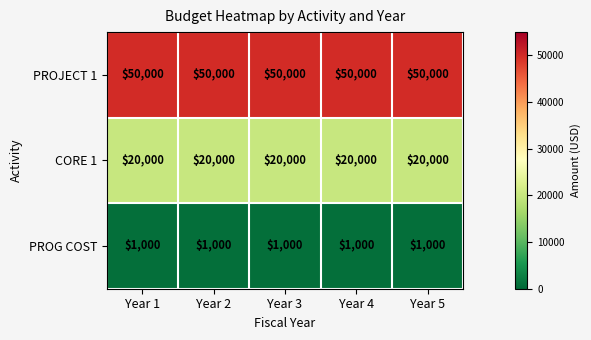

List the series in order of their overall mean, highest first.

PROJECT 1, CORE 1, PROG COST